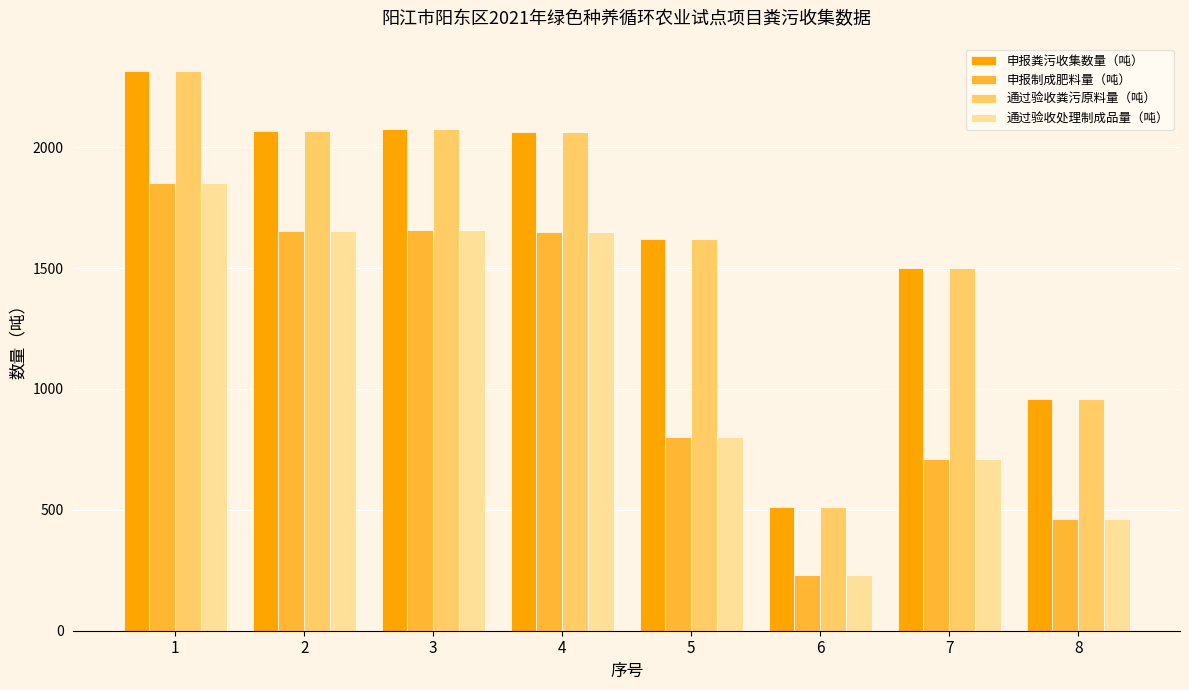

Which category has the highest value in the 通过验收处理制成品量（吨） series?

1